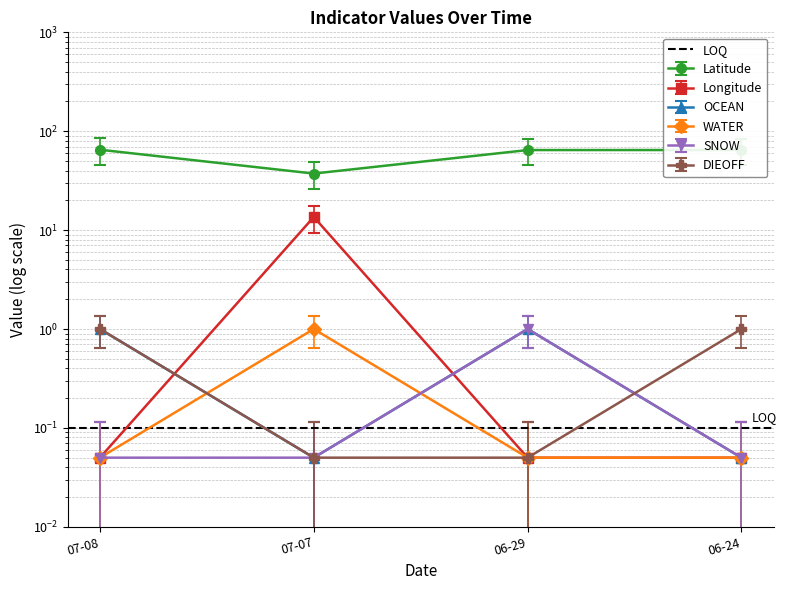

What is the value of the SNOW point at the 2nd from the left?

0.1